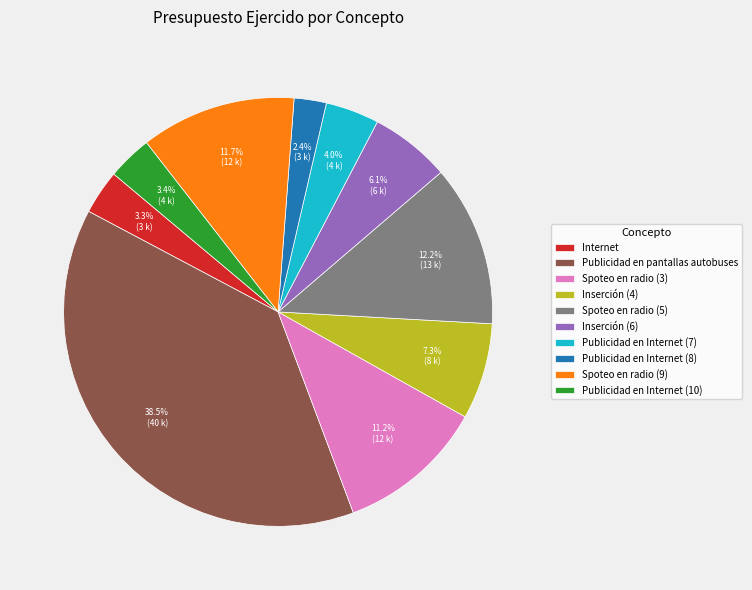

Do Inserción (4) and Spoteo en radio (5) together represent more than half of the pie?

No